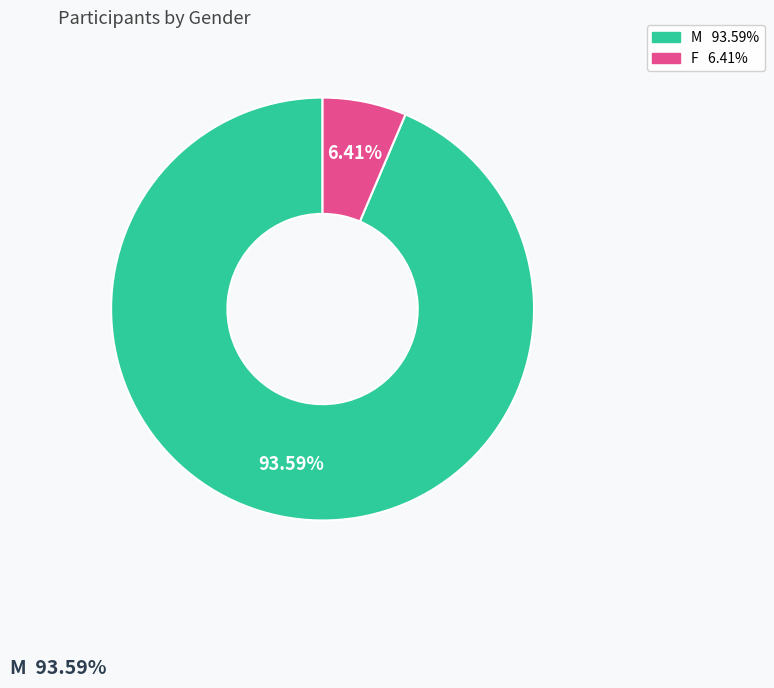

Is there any slice that represents more than half of the pie?

Yes